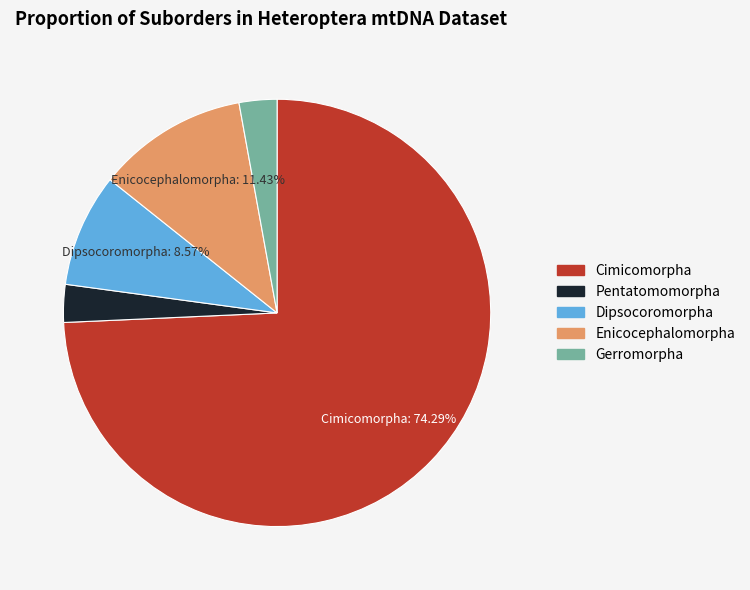

Is the sum of Dipsocoromorpha and Gerromorpha greater than half?

No